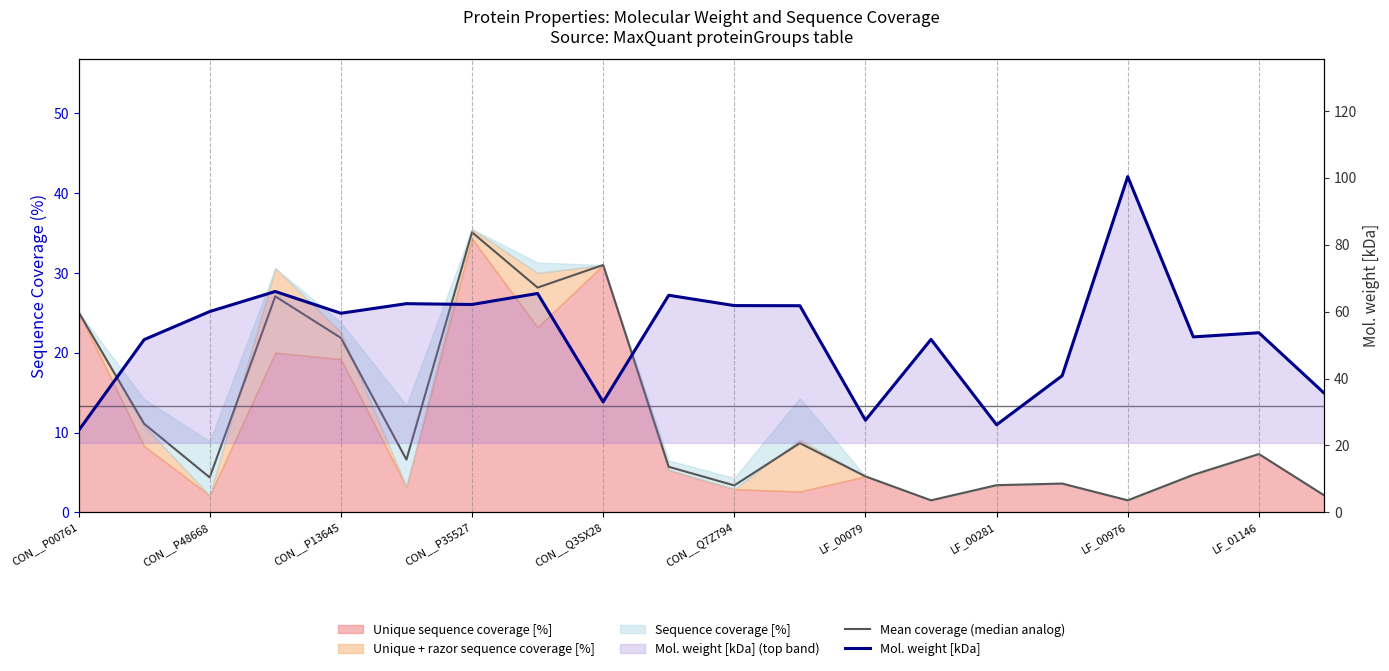

At which label does Mean coverage (median analog) first exceed 6?

CON__P00761